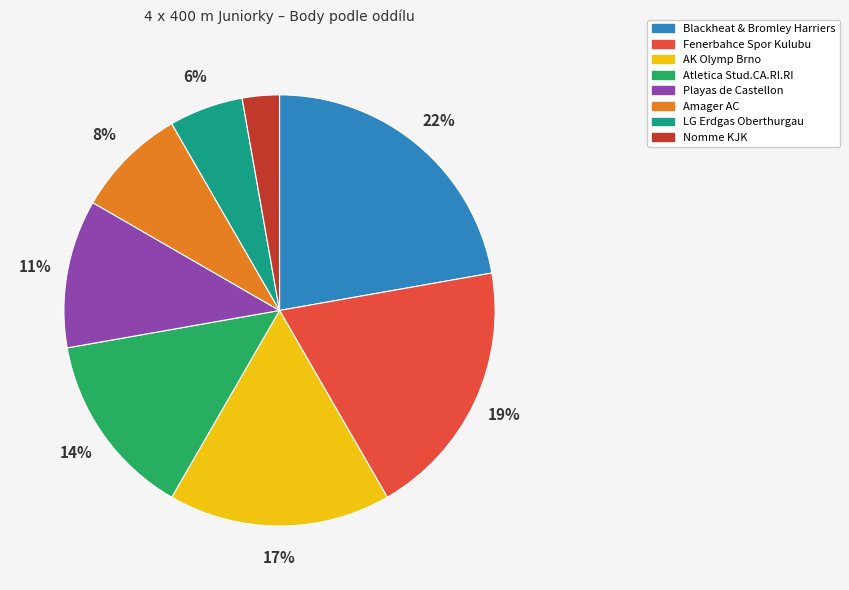

To the nearest percent, what is the difference between the Nomme KJK and AK Olymp Brno slice percentages?

14%